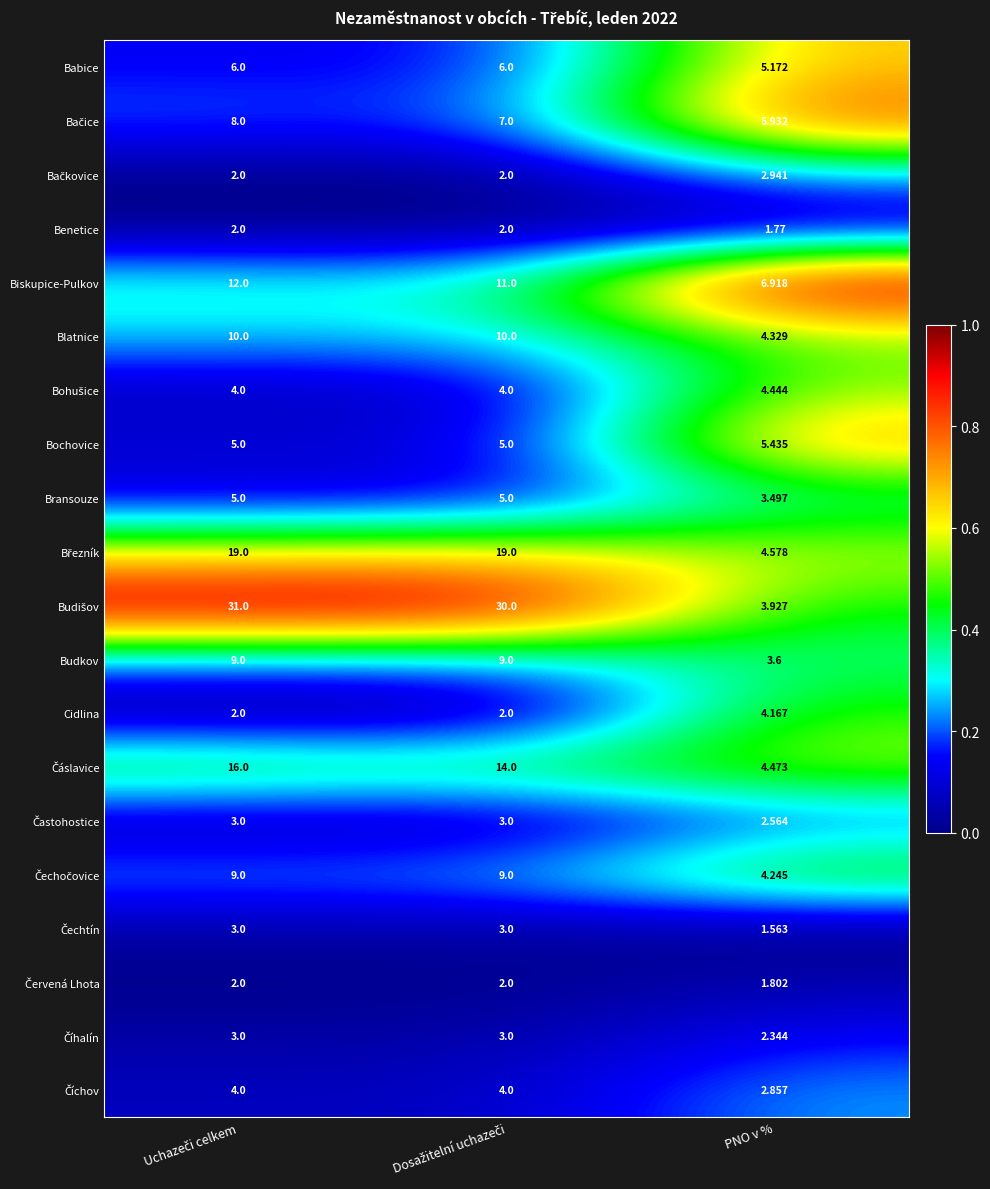

Where is Blatnice nearest to the value 7?

PNO v %